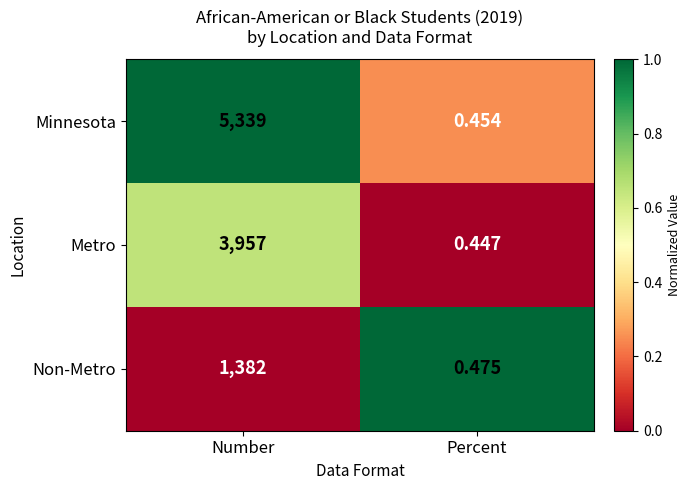

Which series has the largest range (max minus min)?

Minnesota